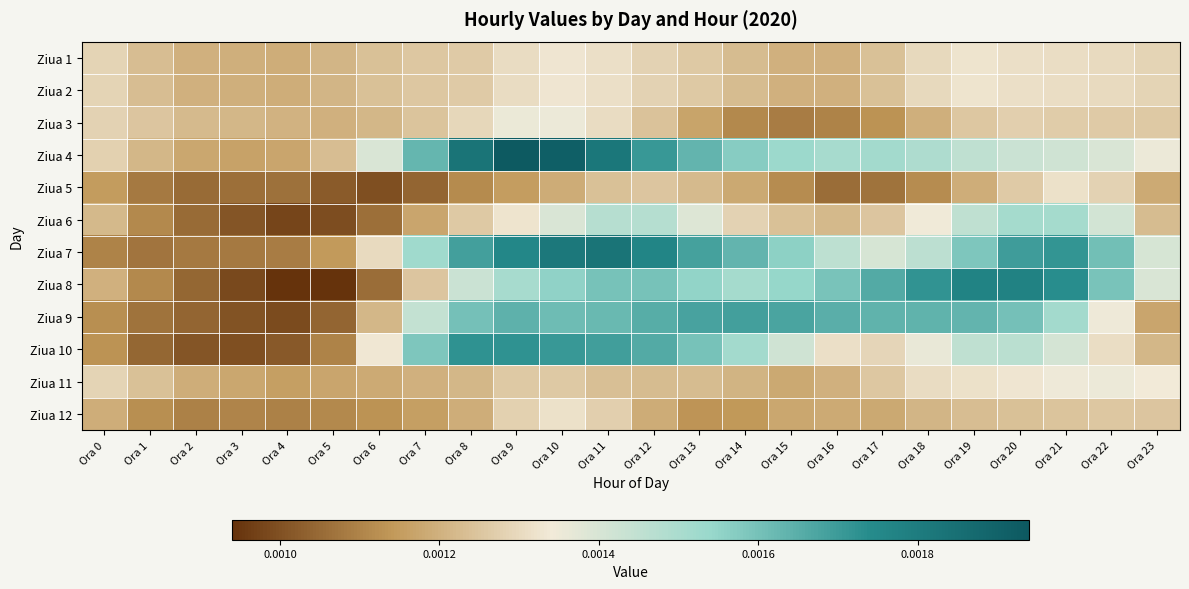

Reading left to right, what are all the values shown in this chart?

Ziua 1: Ora 0=0.0	Ora 1=0.0	Ora 2=0.0	Ora 3=0.0	Ora 4=0.0	Ora 5=0.0	Ora 6=0.0	Ora 7=0.0	Ora 8=0.0	Ora 9=0.0	Ora 10=0.0	Ora 11=0.0	Ora 12=0.0	Ora 13=0.0	Ora 14=0.0	Ora 15=0.0	Ora 16=0.0	Ora 17=0.0	Ora 18=0.0	Ora 19=0.0	Ora 20=0.0	Ora 21=0.0	Ora 22=0.0	Ora 23=0.0
Ziua 2: Ora 0=0.0	Ora 1=0.0	Ora 2=0.0	Ora 3=0.0	Ora 4=0.0	Ora 5=0.0	Ora 6=0.0	Ora 7=0.0	Ora 8=0.0	Ora 9=0.0	Ora 10=0.0	Ora 11=0.0	Ora 12=0.0	Ora 13=0.0	Ora 14=0.0	Ora 15=0.0	Ora 16=0.0	Ora 17=0.0	Ora 18=0.0	Ora 19=0.0	Ora 20=0.0	Ora 21=0.0	Ora 22=0.0	Ora 23=0.0
Ziua 3: Ora 0=0.0	Ora 1=0.0	Ora 2=0.0	Ora 3=0.0	Ora 4=0.0	Ora 5=0.0	Ora 6=0.0	Ora 7=0.0	Ora 8=0.0	Ora 9=0.0	Ora 10=0.0	Ora 11=0.0	Ora 12=0.0	Ora 13=0.0	Ora 14=0.0	Ora 15=0.0	Ora 16=0.0	Ora 17=0.0	Ora 18=0.0	Ora 19=0.0	Ora 20=0.0	Ora 21=0.0	Ora 22=0.0	Ora 23=0.0
Ziua 4: Ora 0=0.0	Ora 1=0.0	Ora 2=0.0	Ora 3=0.0	Ora 4=0.0	Ora 5=0.0	Ora 6=0.0	Ora 7=0.0	Ora 8=0.0	Ora 9=0.0	Ora 10=0.0	Ora 11=0.0	Ora 12=0.0	Ora 13=0.0	Ora 14=0.0	Ora 15=0.0	Ora 16=0.0	Ora 17=0.0	Ora 18=0.0	Ora 19=0.0	Ora 20=0.0	Ora 21=0.0	Ora 22=0.0	Ora 23=0.0
Ziua 5: Ora 0=0.0	Ora 1=0.0	Ora 2=0.0	Ora 3=0.0	Ora 4=0.0	Ora 5=0.0	Ora 6=0.0	Ora 7=0.0	Ora 8=0.0	Ora 9=0.0	Ora 10=0.0	Ora 11=0.0	Ora 12=0.0	Ora 13=0.0	Ora 14=0.0	Ora 15=0.0	Ora 16=0.0	Ora 17=0.0	Ora 18=0.0	Ora 19=0.0	Ora 20=0.0	Ora 21=0.0	Ora 22=0.0	Ora 23=0.0
Ziua 6: Ora 0=0.0	Ora 1=0.0	Ora 2=0.0	Ora 3=0.0	Ora 4=0.0	Ora 5=0.0	Ora 6=0.0	Ora 7=0.0	Ora 8=0.0	Ora 9=0.0	Ora 10=0.0	Ora 11=0.0	Ora 12=0.0	Ora 13=0.0	Ora 14=0.0	Ora 15=0.0	Ora 16=0.0	Ora 17=0.0	Ora 18=0.0	Ora 19=0.0	Ora 20=0.0	Ora 21=0.0	Ora 22=0.0	Ora 23=0.0
Ziua 7: Ora 0=0.0	Ora 1=0.0	Ora 2=0.0	Ora 3=0.0	Ora 4=0.0	Ora 5=0.0	Ora 6=0.0	Ora 7=0.0	Ora 8=0.0	Ora 9=0.0	Ora 10=0.0	Ora 11=0.0	Ora 12=0.0	Ora 13=0.0	Ora 14=0.0	Ora 15=0.0	Ora 16=0.0	Ora 17=0.0	Ora 18=0.0	Ora 19=0.0	Ora 20=0.0	Ora 21=0.0	Ora 22=0.0	Ora 23=0.0
Ziua 8: Ora 0=0.0	Ora 1=0.0	Ora 2=0.0	Ora 3=0.0	Ora 4=0.0	Ora 5=0.0	Ora 6=0.0	Ora 7=0.0	Ora 8=0.0	Ora 9=0.0	Ora 10=0.0	Ora 11=0.0	Ora 12=0.0	Ora 13=0.0	Ora 14=0.0	Ora 15=0.0	Ora 16=0.0	Ora 17=0.0	Ora 18=0.0	Ora 19=0.0	Ora 20=0.0	Ora 21=0.0	Ora 22=0.0	Ora 23=0.0
Ziua 9: Ora 0=0.0	Ora 1=0.0	Ora 2=0.0	Ora 3=0.0	Ora 4=0.0	Ora 5=0.0	Ora 6=0.0	Ora 7=0.0	Ora 8=0.0	Ora 9=0.0	Ora 10=0.0	Ora 11=0.0	Ora 12=0.0	Ora 13=0.0	Ora 14=0.0	Ora 15=0.0	Ora 16=0.0	Ora 17=0.0	Ora 18=0.0	Ora 19=0.0	Ora 20=0.0	Ora 21=0.0	Ora 22=0.0	Ora 23=0.0
Ziua 10: Ora 0=0.0	Ora 1=0.0	Ora 2=0.0	Ora 3=0.0	Ora 4=0.0	Ora 5=0.0	Ora 6=0.0	Ora 7=0.0	Ora 8=0.0	Ora 9=0.0	Ora 10=0.0	Ora 11=0.0	Ora 12=0.0	Ora 13=0.0	Ora 14=0.0	Ora 15=0.0	Ora 16=0.0	Ora 17=0.0	Ora 18=0.0	Ora 19=0.0	Ora 20=0.0	Ora 21=0.0	Ora 22=0.0	Ora 23=0.0
Ziua 11: Ora 0=0.0	Ora 1=0.0	Ora 2=0.0	Ora 3=0.0	Ora 4=0.0	Ora 5=0.0	Ora 6=0.0	Ora 7=0.0	Ora 8=0.0	Ora 9=0.0	Ora 10=0.0	Ora 11=0.0	Ora 12=0.0	Ora 13=0.0	Ora 14=0.0	Ora 15=0.0	Ora 16=0.0	Ora 17=0.0	Ora 18=0.0	Ora 19=0.0	Ora 20=0.0	Ora 21=0.0	Ora 22=0.0	Ora 23=0.0
Ziua 12: Ora 0=0.0	Ora 1=0.0	Ora 2=0.0	Ora 3=0.0	Ora 4=0.0	Ora 5=0.0	Ora 6=0.0	Ora 7=0.0	Ora 8=0.0	Ora 9=0.0	Ora 10=0.0	Ora 11=0.0	Ora 12=0.0	Ora 13=0.0	Ora 14=0.0	Ora 15=0.0	Ora 16=0.0	Ora 17=0.0	Ora 18=0.0	Ora 19=0.0	Ora 20=0.0	Ora 21=0.0	Ora 22=0.0	Ora 23=0.0